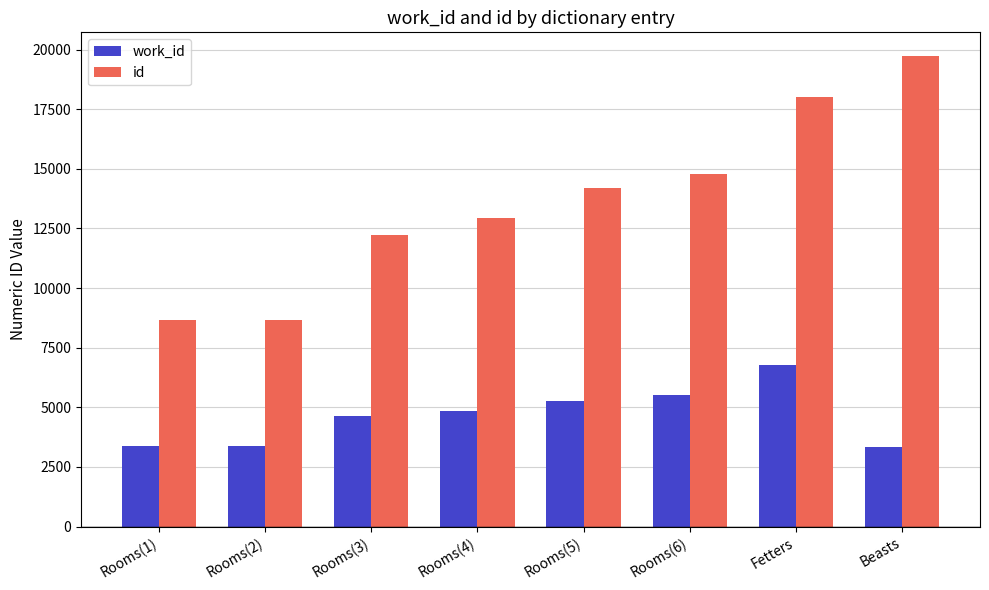

At Rooms(5), list the series in order from smallest to largest.

work_id, id